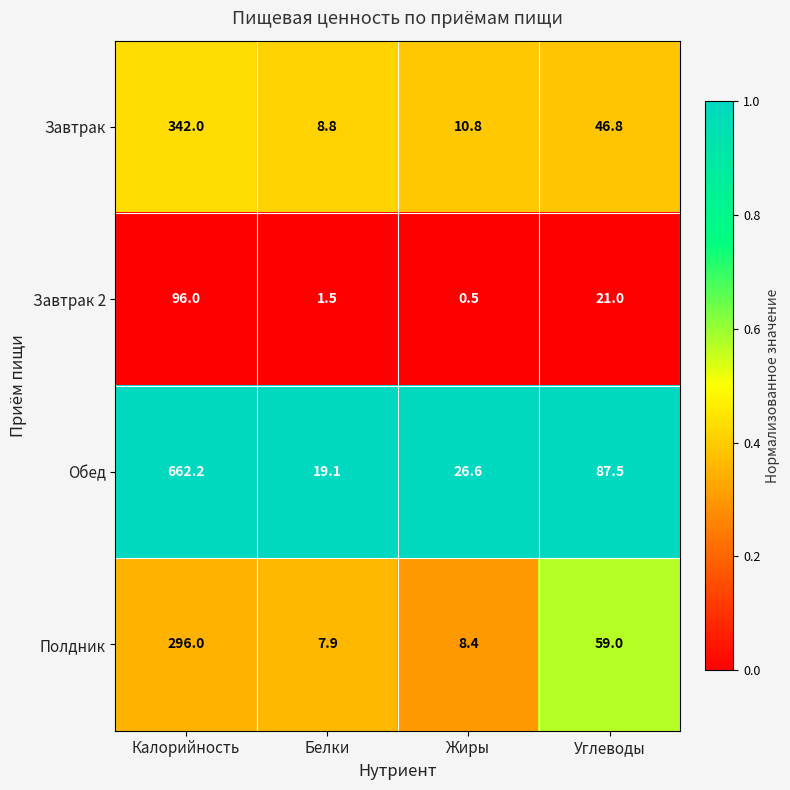

Is it true that Завтрак 2 equals 1.0 at Белки?

False